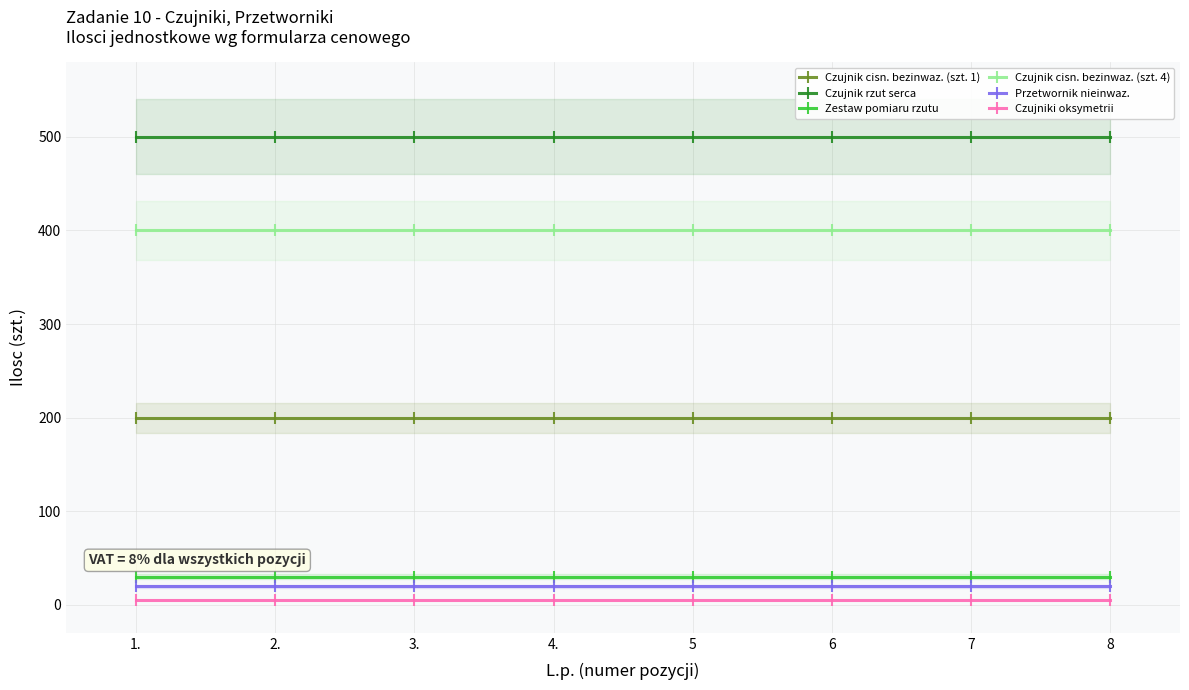

What is the average value of the Zestaw pomiaru rzutu series?

30